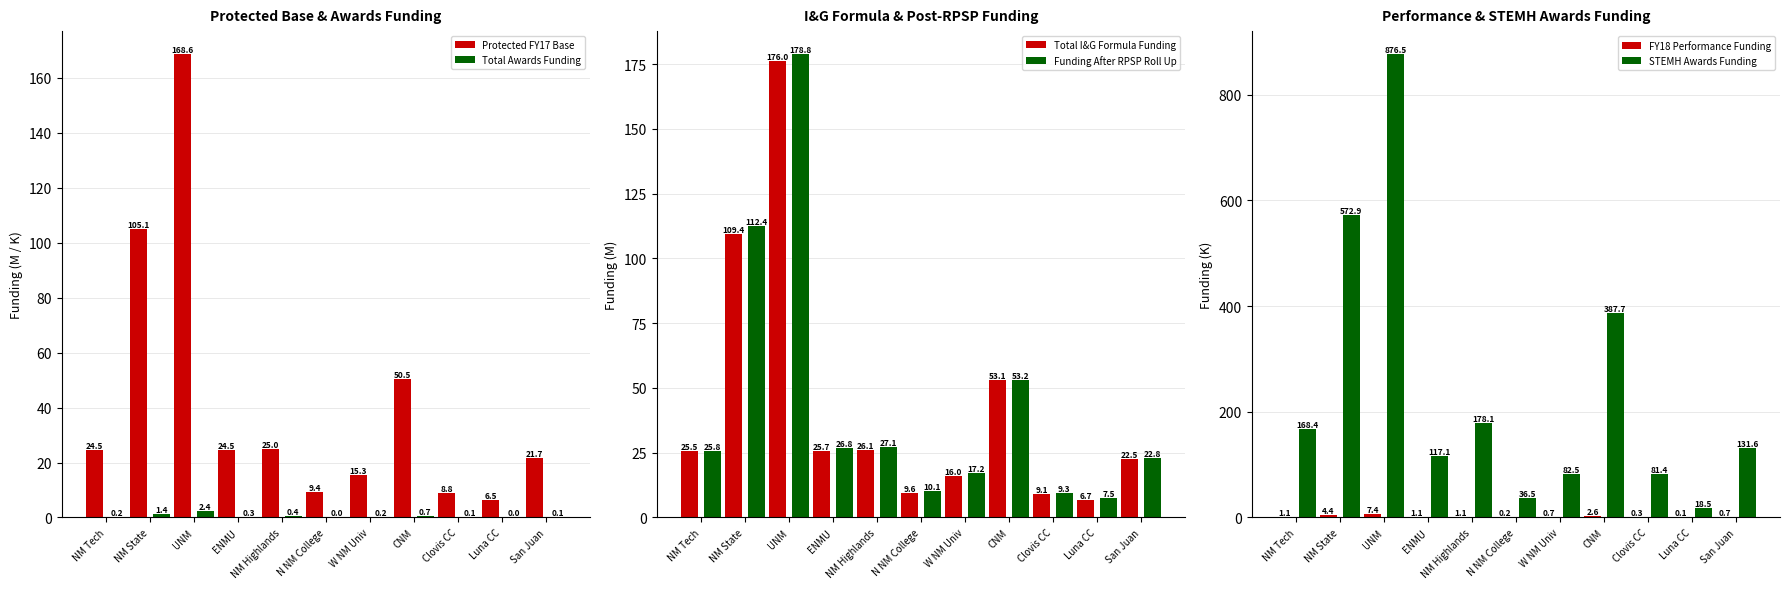

Between W NM Univ and Luna CC, which series saw the biggest shift?

STEMH Awards Funding